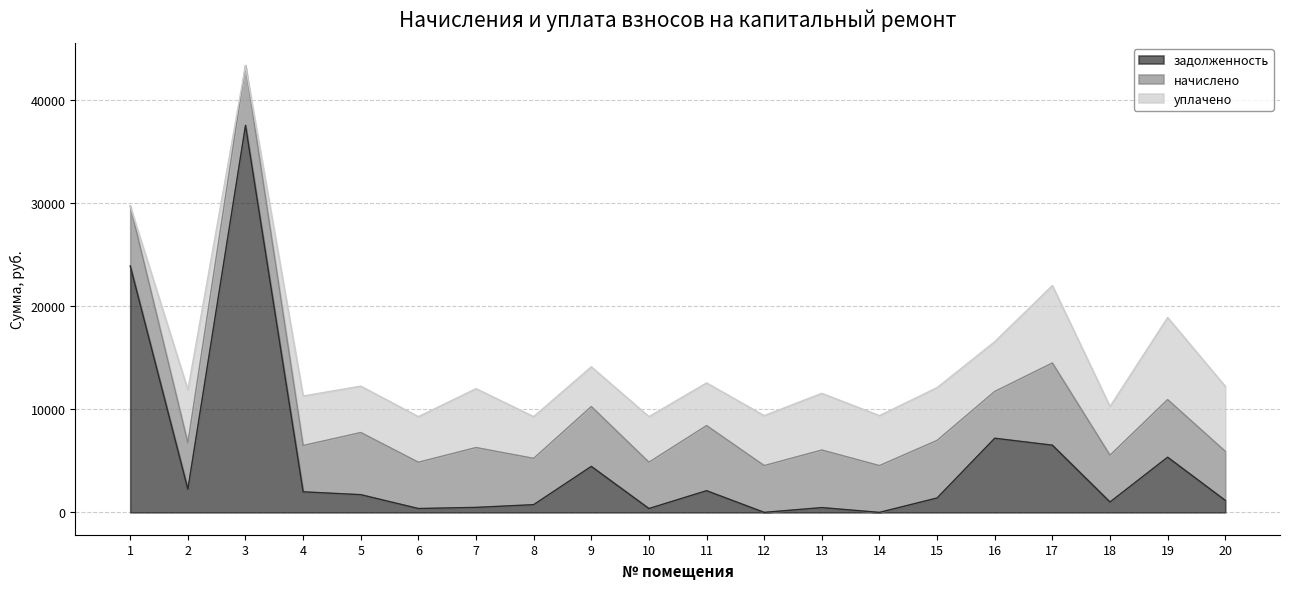

At which category is the sum across all series the highest?

3